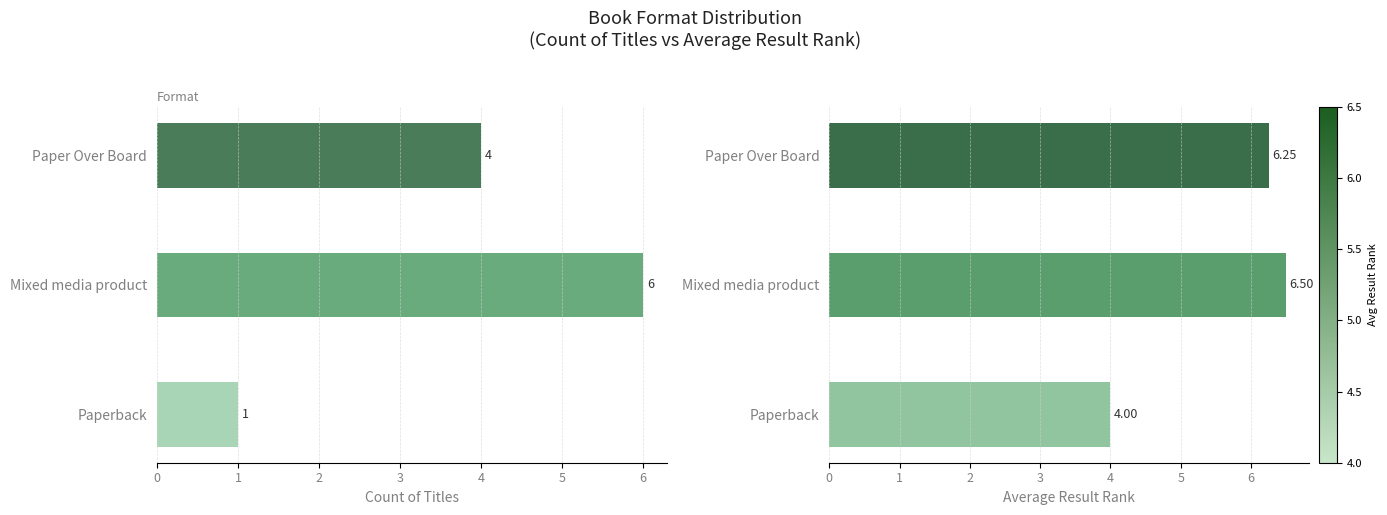

Is the value of Avg Result Rank at Mixed media product greater than the value of Count of Titles at Mixed media product?

Yes